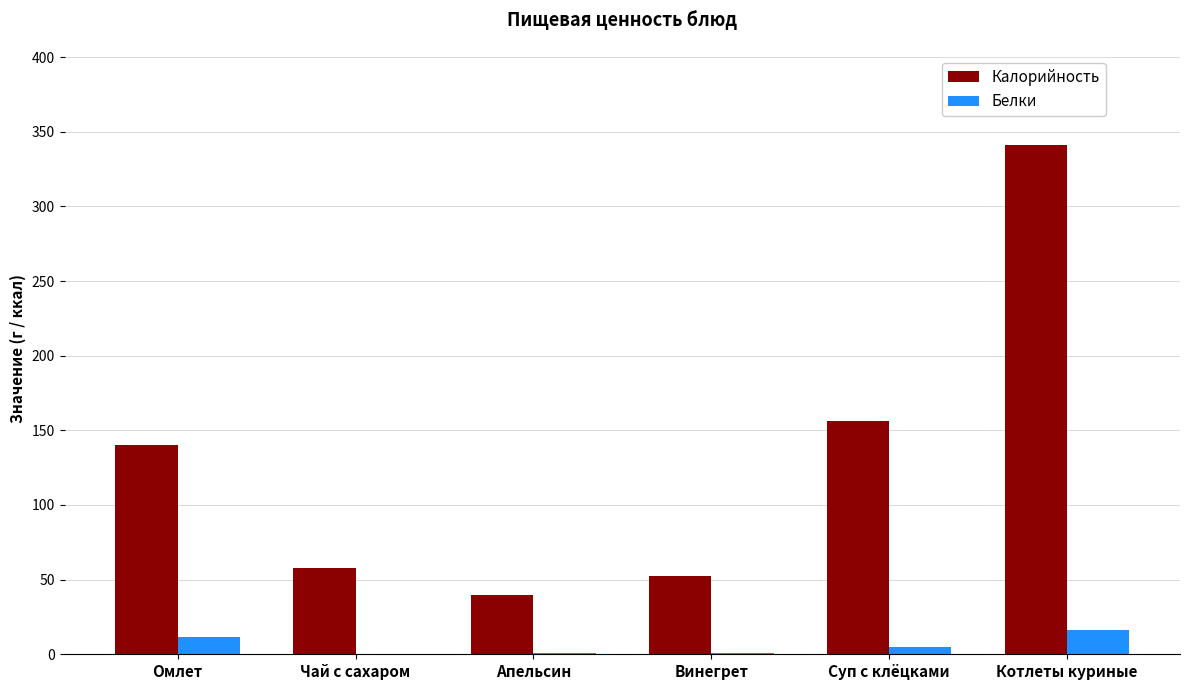

True or false: Калорийность has a value of 13.6 at Апельсин.

False